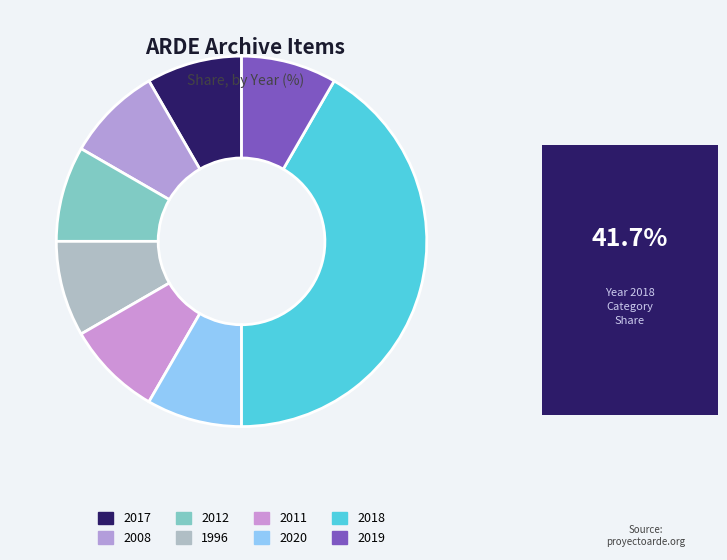

What is the total percentage of 2020 and 2012?

16.7%